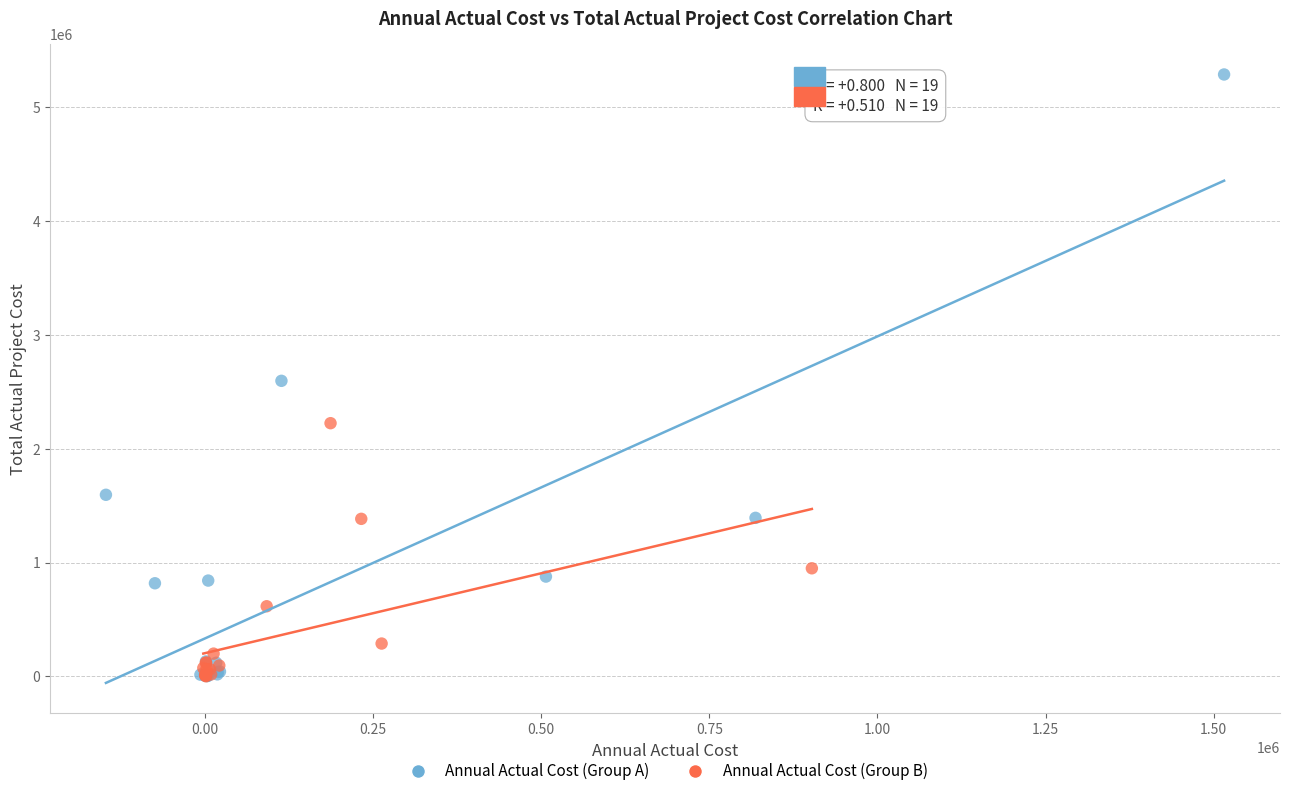

Which series reaches the maximum Y coordinate?

Annual Actual Cost (Group A)